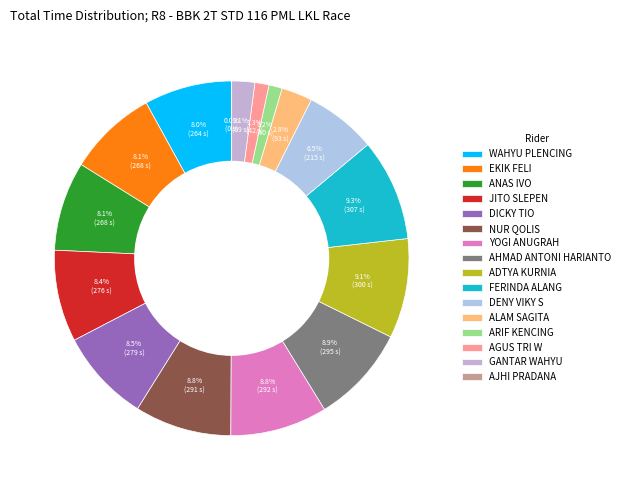

What is the largest slice in the pie chart?

FERINDA ALANG